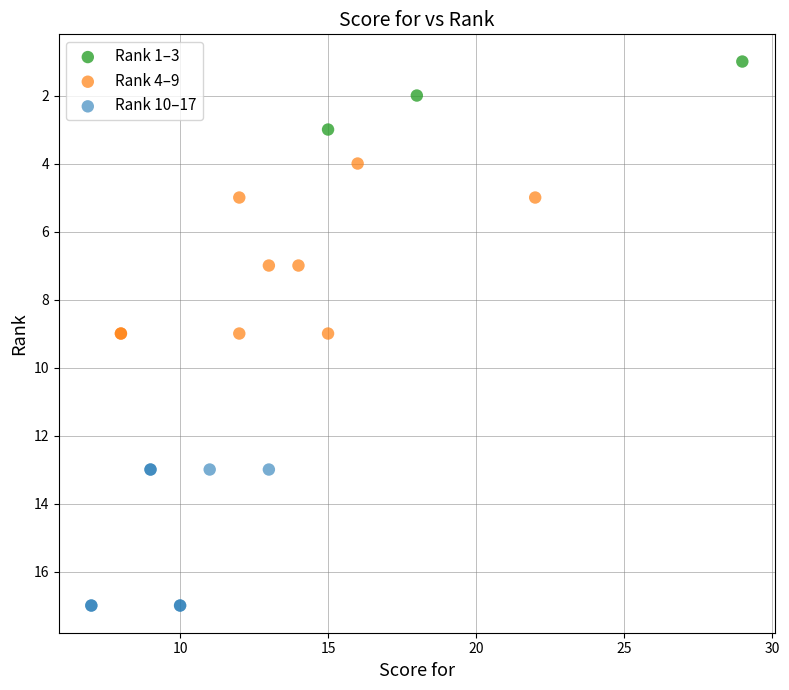

Which series contains the highest Y value?

Rank 10–17